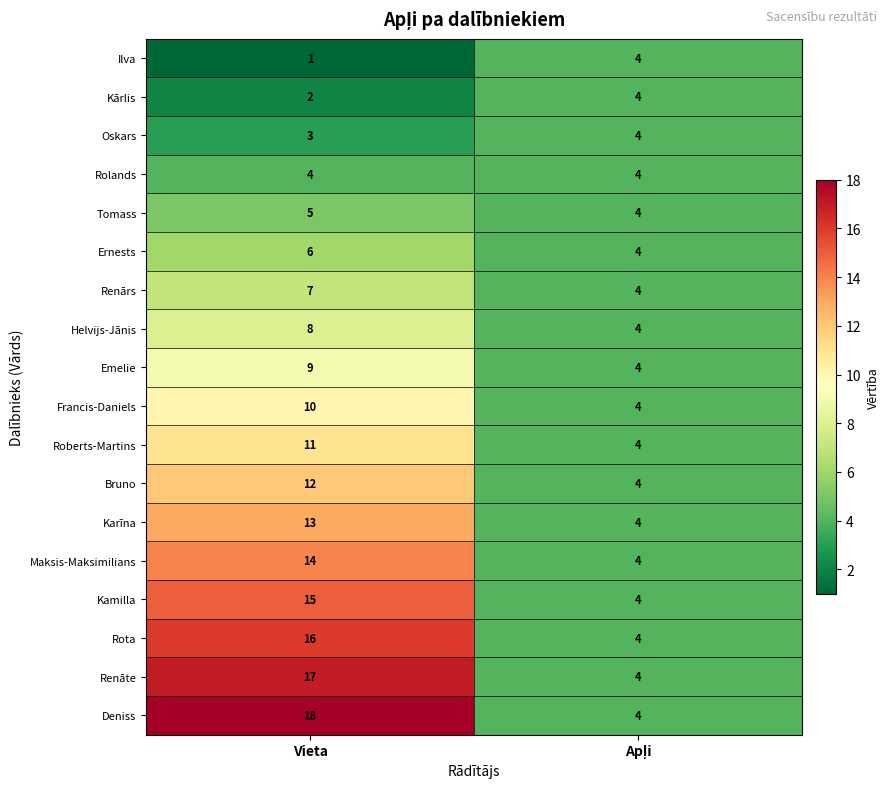

Rank the series at Vieta from highest to lowest value.

Deniss, Renāte, Rota, Kamilla, Maksis-Maksimilians, Karīna, Bruno, Roberts-Martins, Francis-Daniels, Emelie, Helvijs-Jānis, Renārs, Ernests, Tomass, Rolands, Oskars, Kārlis, Ilva